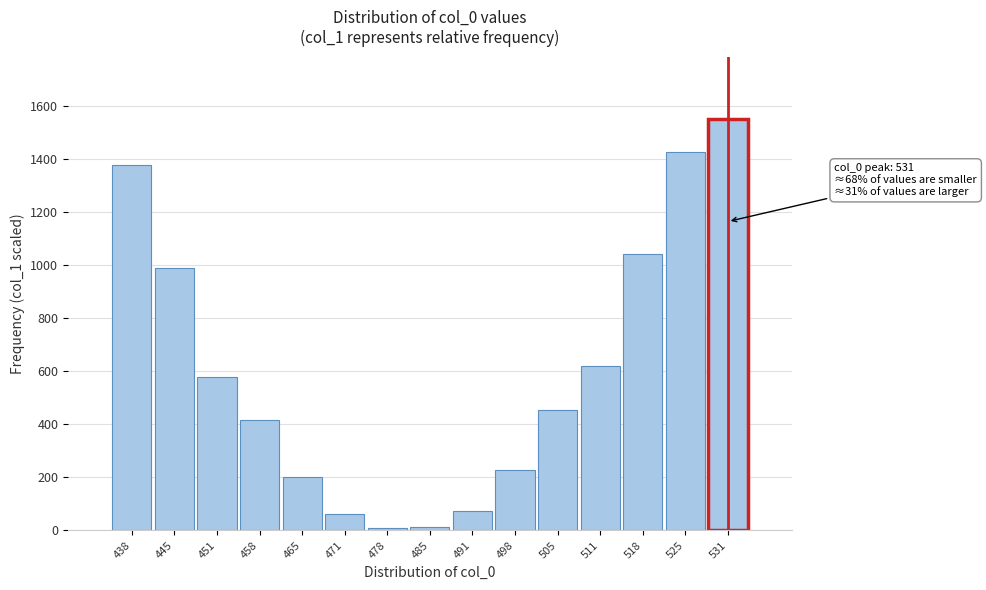

True or false: the data shows 74.0 at 491.

True